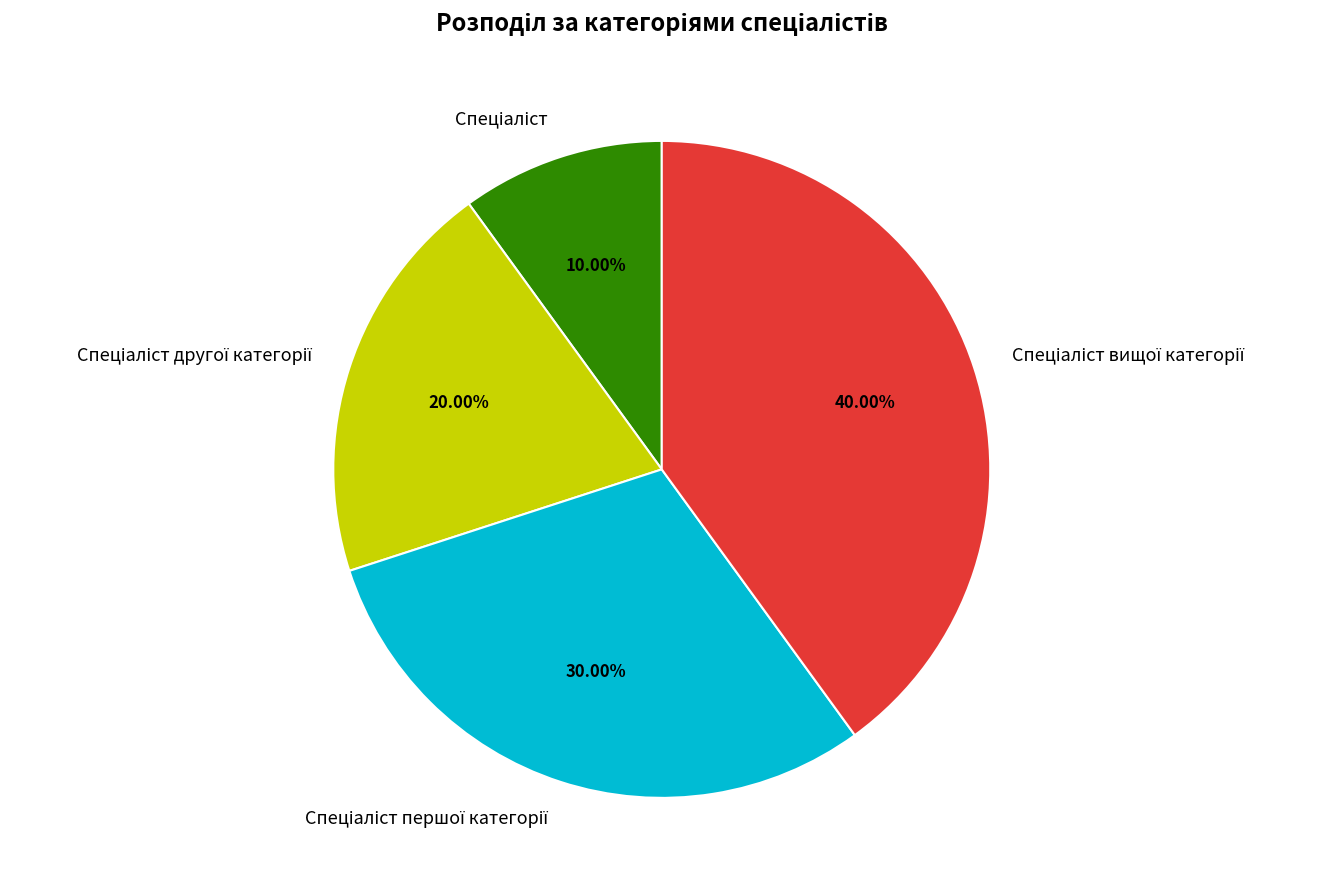

Is there a majority slice in this chart?

No